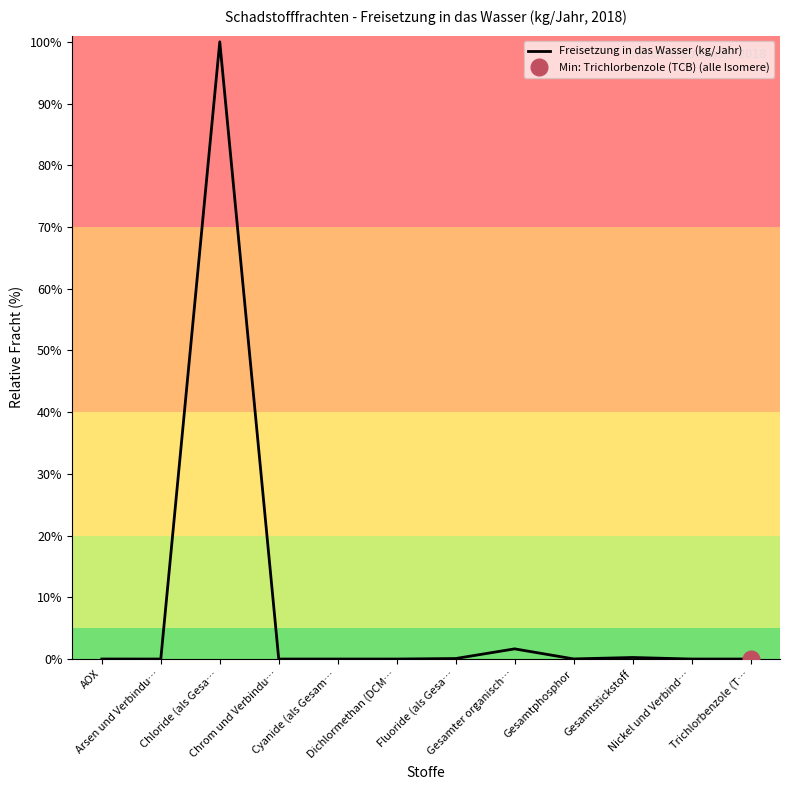

Rank the categories by value from highest to lowest.

Chloride (als Gesa…, Gesamter organisch…, Gesamtstickstoff, Fluoride (als Gesa…, Gesamtphosphor, AOX, Cyanide (als Gesam…, Nickel und Verbind…, Chrom und Verbindu…, Dichlormethan (DCM…, Arsen und Verbindu…, Trichlorbenzole (T…